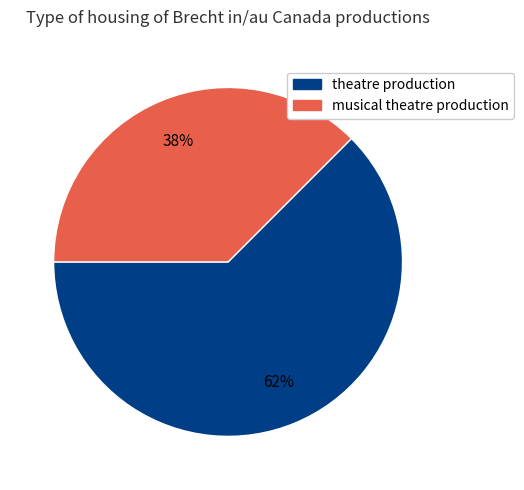

To the nearest percent, what is the average slice percentage?

50%